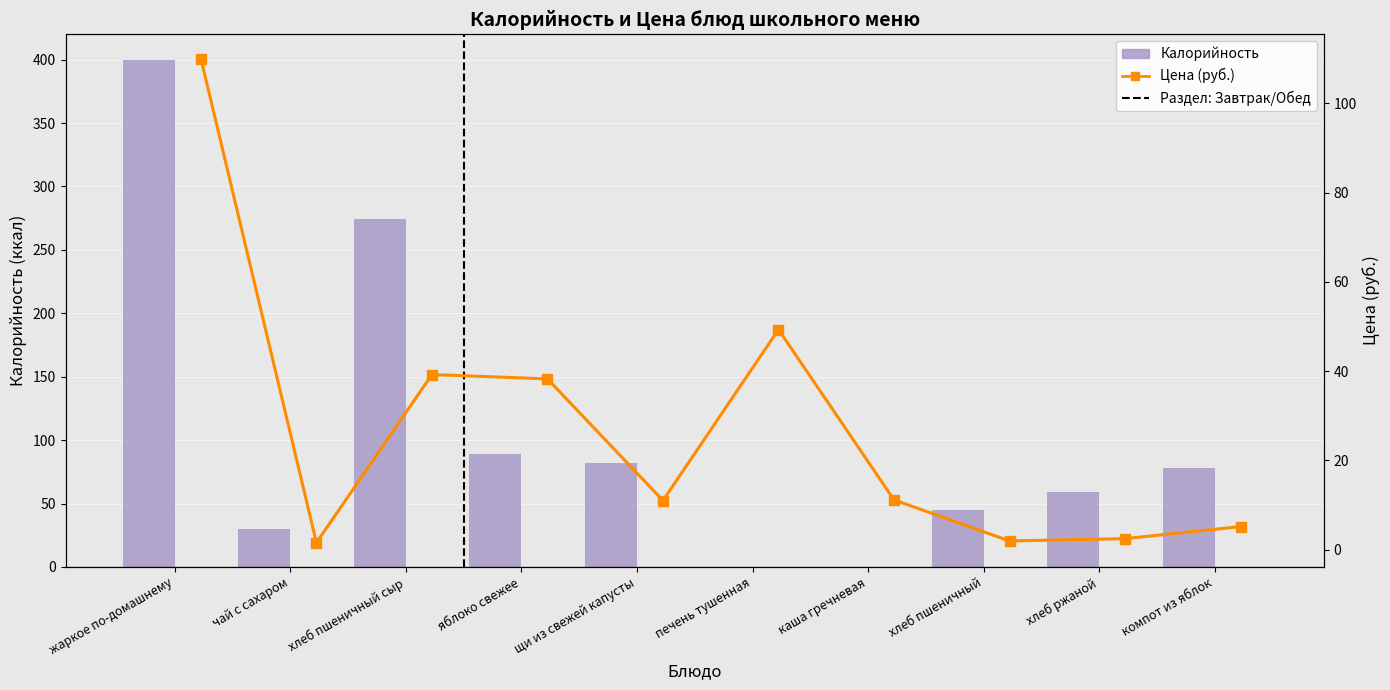

How many series are shown in this chart?

2